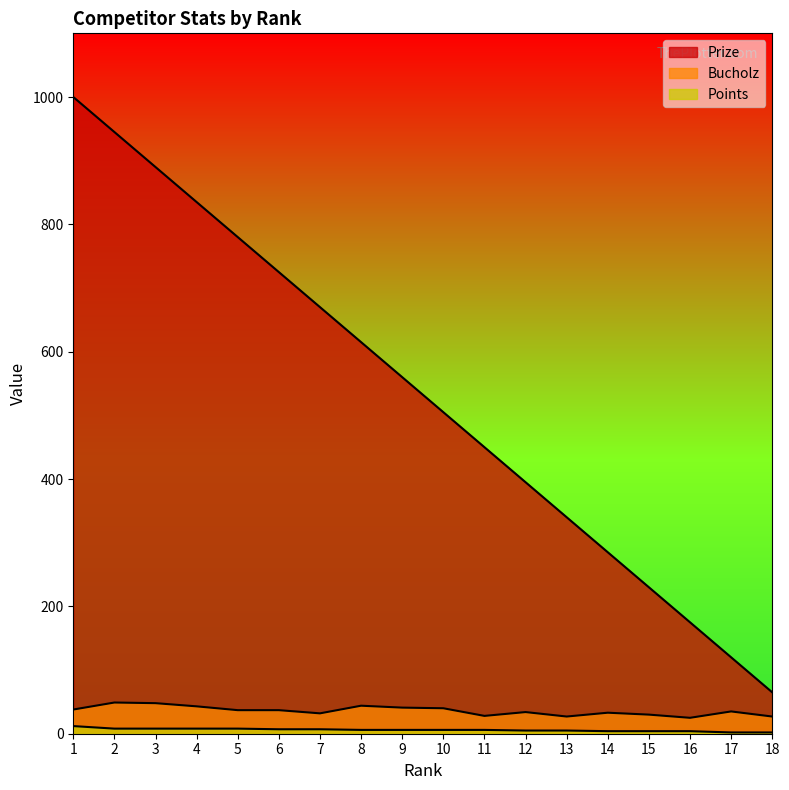

Reading right to left, what are all the values shown in this chart?

Prize: 18=65	17=120	16=175	15=230	14=285	13=340	12=395	11=450	10=505	9=560	8=615	7=670	6=725	5=780	4=835	3=890	2=945	1=1000
Bucholz: 18=27	17=35	16=25	15=30	14=33	13=27	12=34	11=28	10=40	9=41	8=44	7=32	6=37	5=37	4=43	3=48	2=49	1=38
Points: 18=2	17=2	16=4	15=4	14=4	13=5	12=5	11=6	10=6	9=6	8=6	7=7	6=7	5=8	4=8	3=8	2=8	1=12